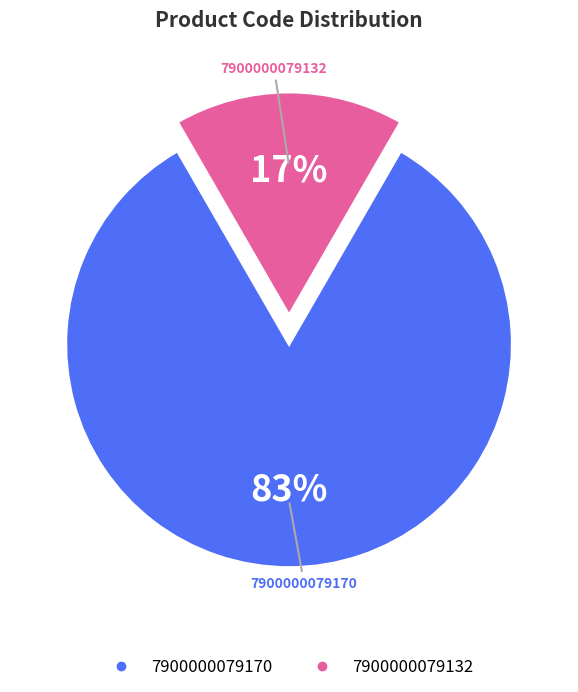

Count the number of slices in the pie.

2